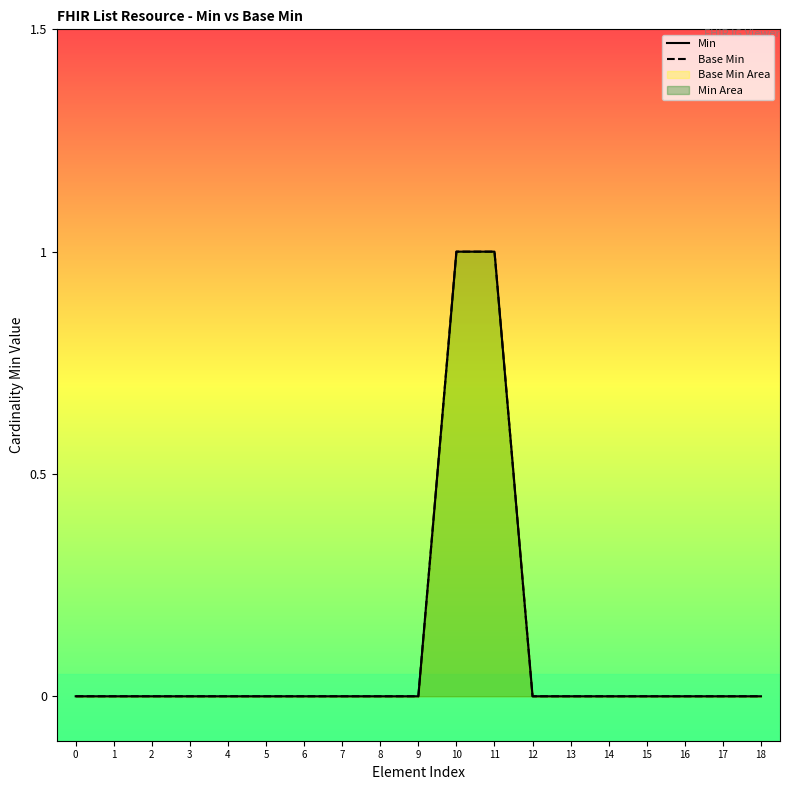

Reading right to left, transcribe all the data shown in this chart.

Min: 18=0	17=0	16=0	15=0	14=0	13=0	12=0	11=1	10=1	9=0	8=0	7=0	6=0	5=0	4=0	3=0	2=0	1=0	0=0
Base Min: 18=0	17=0	16=0	15=0	14=0	13=0	12=0	11=1	10=1	9=0	8=0	7=0	6=0	5=0	4=0	3=0	2=0	1=0	0=0